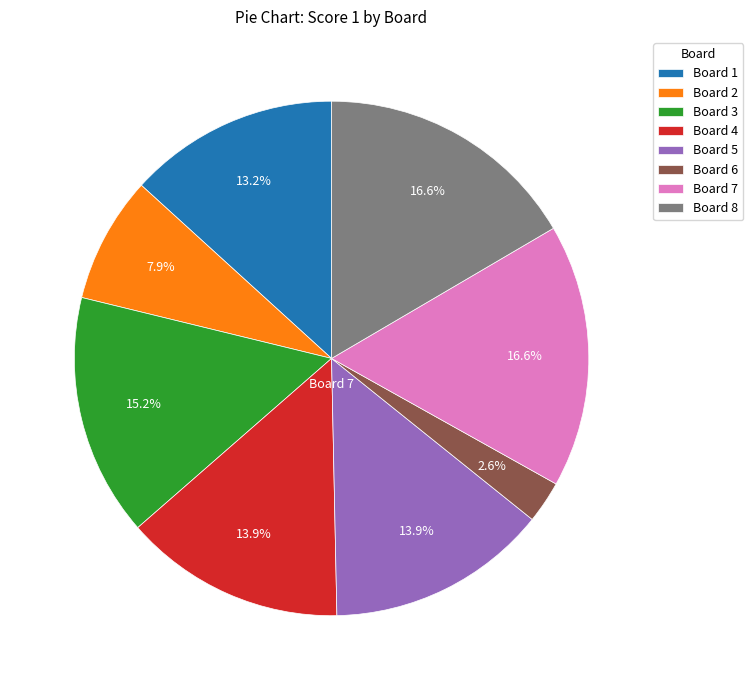

Which has a higher value, Board 2 or Board 4?

Board 4